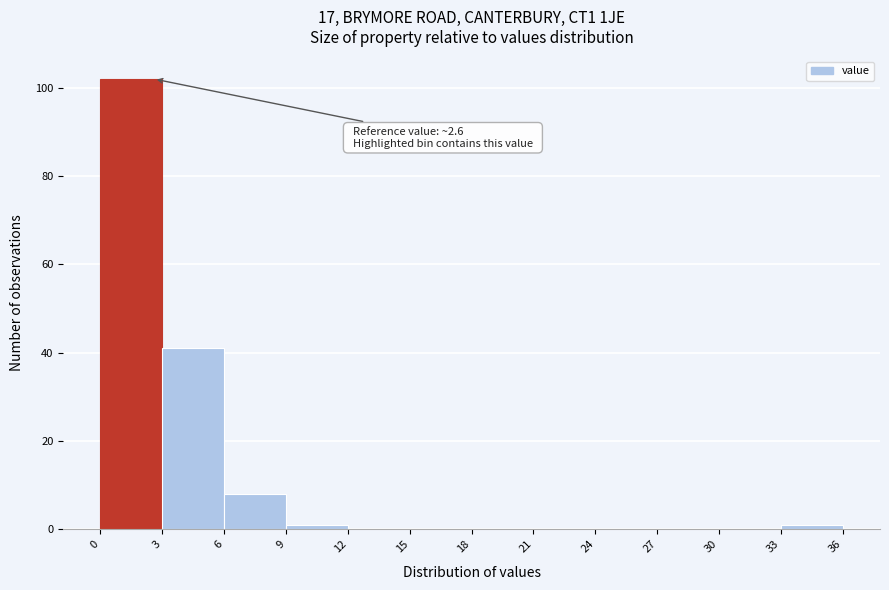

Over which range of the x-axis is the bar tallest?

0 to 3